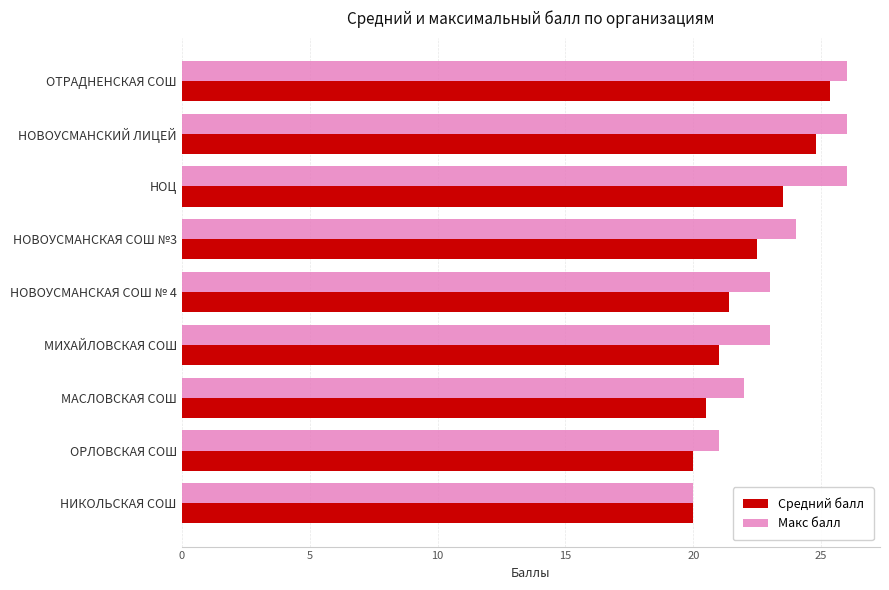

Which series changed the most between НОЦ and ОРЛОВСКАЯ СОШ?

Макс балл